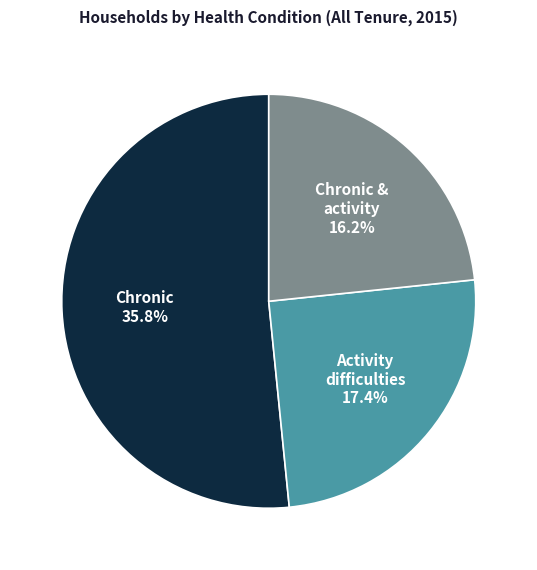

Rank the categories by value from highest to lowest.

Chronic health condition, Activity difficulties, Chronic & activity difficulties